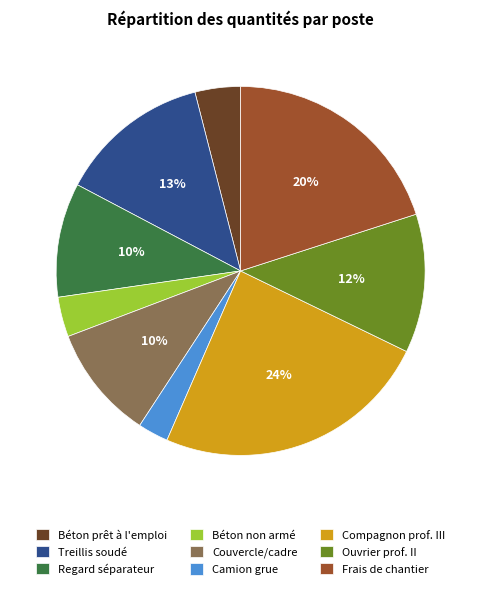

Count the number of slices in the pie.

9